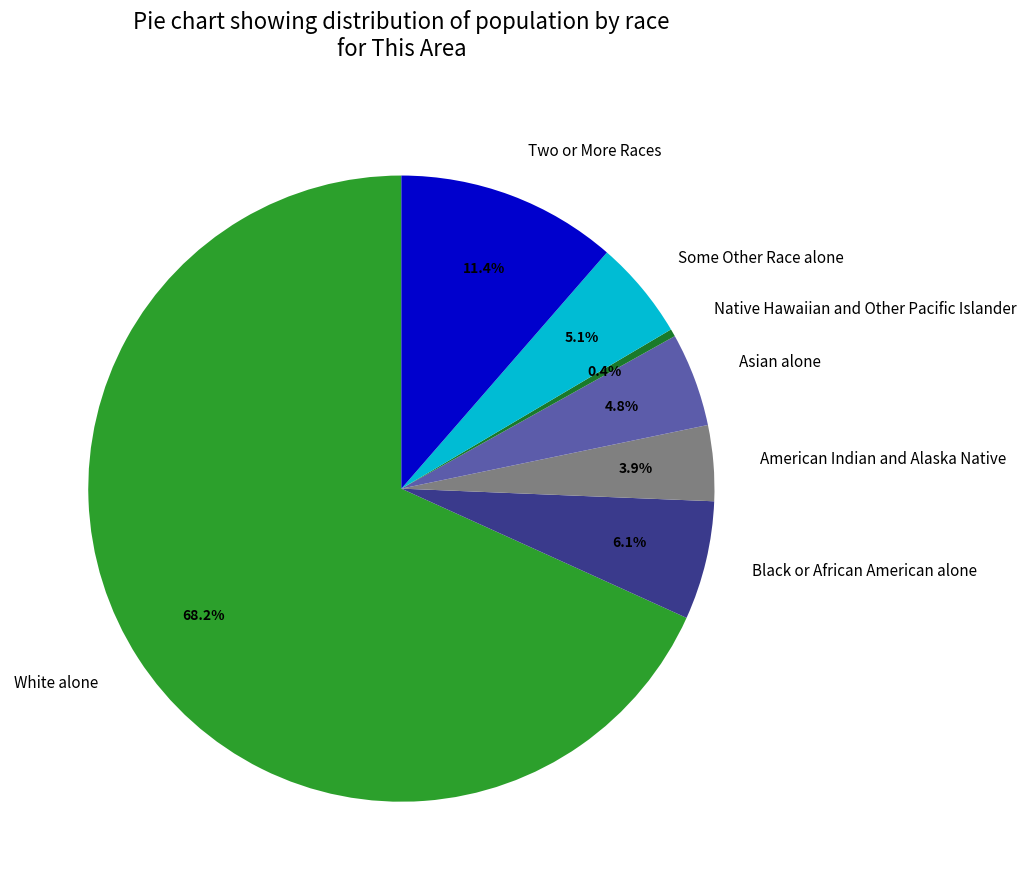

Is it true that Some Other Race alone is 12% of the pie?

False